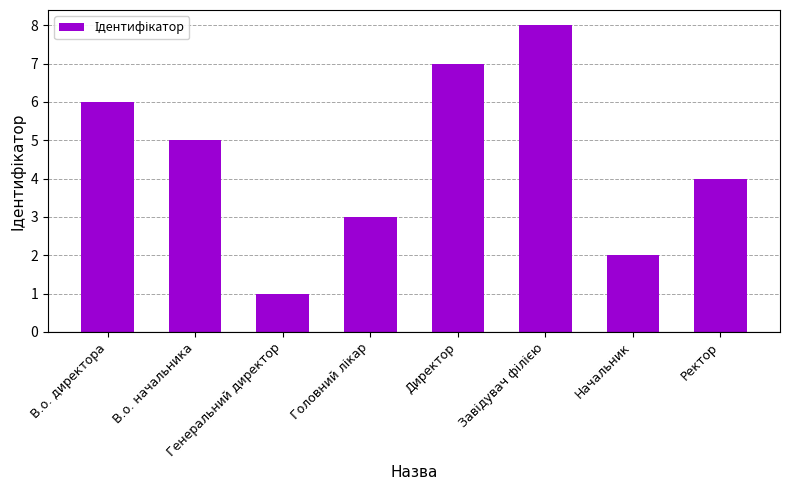

What position from the right is Директор?

4